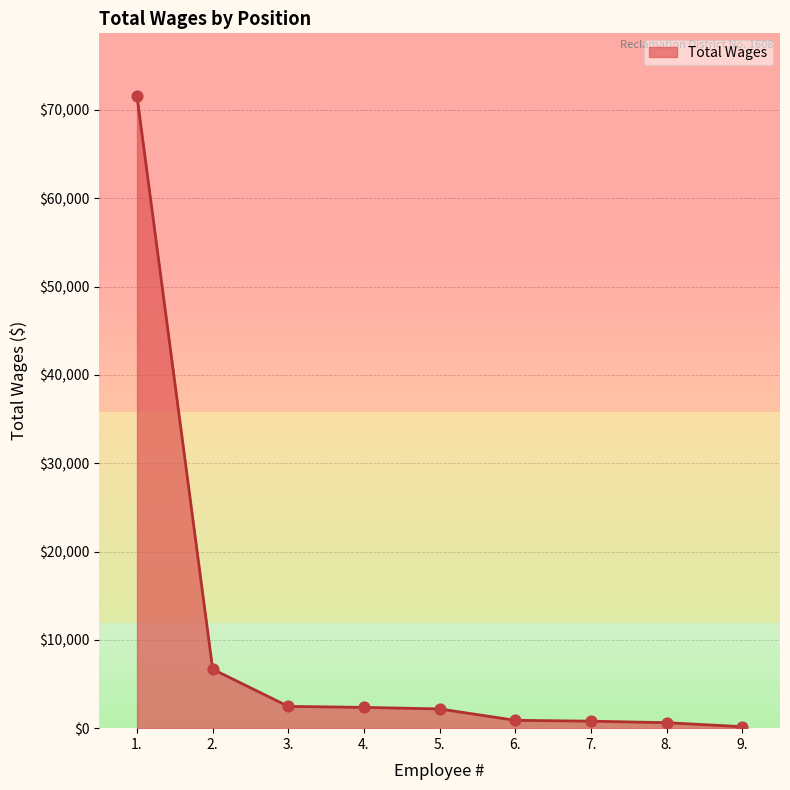

Which has a higher value, 3. or 8.?

3.